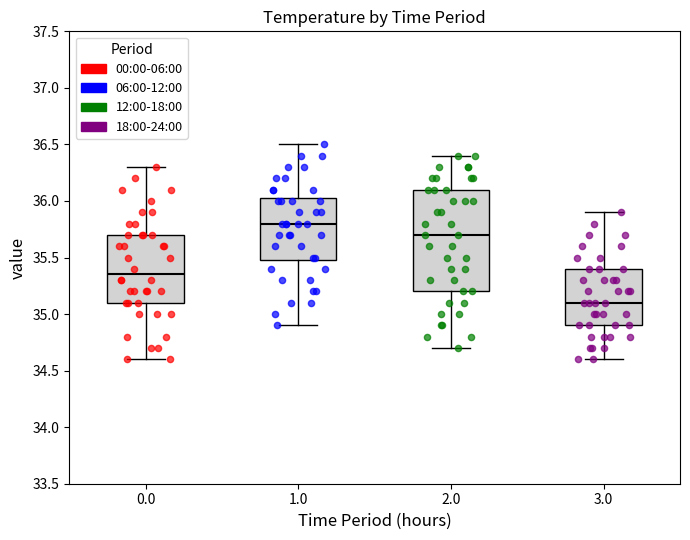

Reading left to right, read every box against the y-axis: the position of its median line, the range the box covers, and the ends of its whiskers. The values are not printed on the chart, so give them approximately, as read against the axis.

0.0: median 35.35, box 35.10 to 35.70, whiskers 34.60 to 36.30
1.0: median 35.80, box 35.50 to 36.05, whiskers 34.90 to 36.50
2.0: median 35.70, box 35.20 to 36.10, whiskers 34.70 to 36.40
3.0: median 35.10, box 34.90 to 35.40, whiskers 34.60 to 35.90